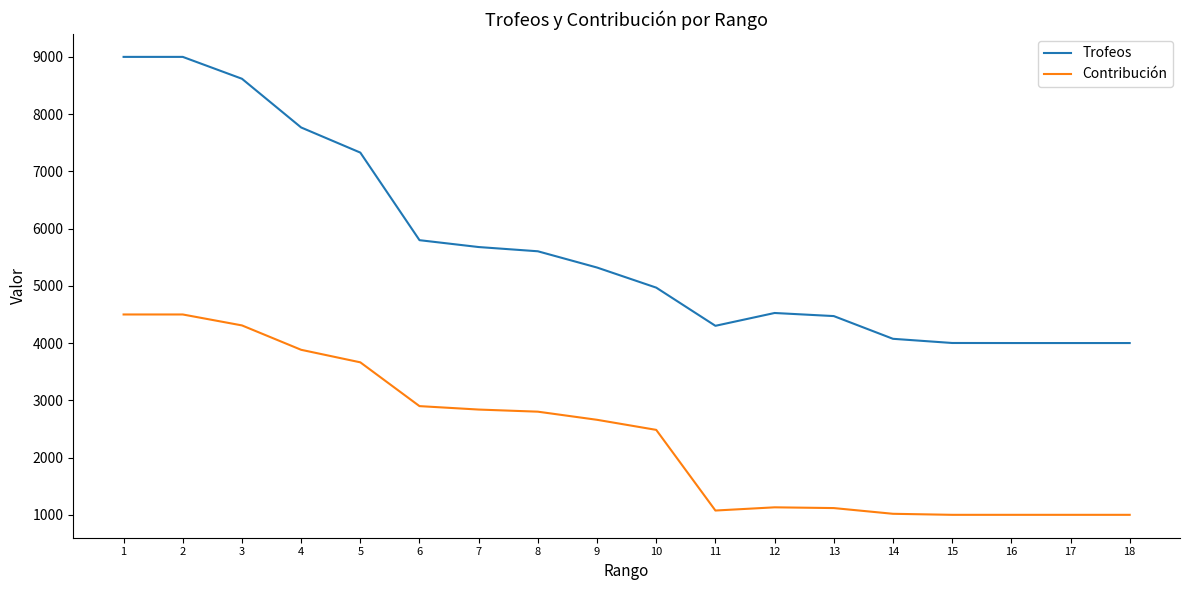

At how many categories does at least one series exceed 6905?

5